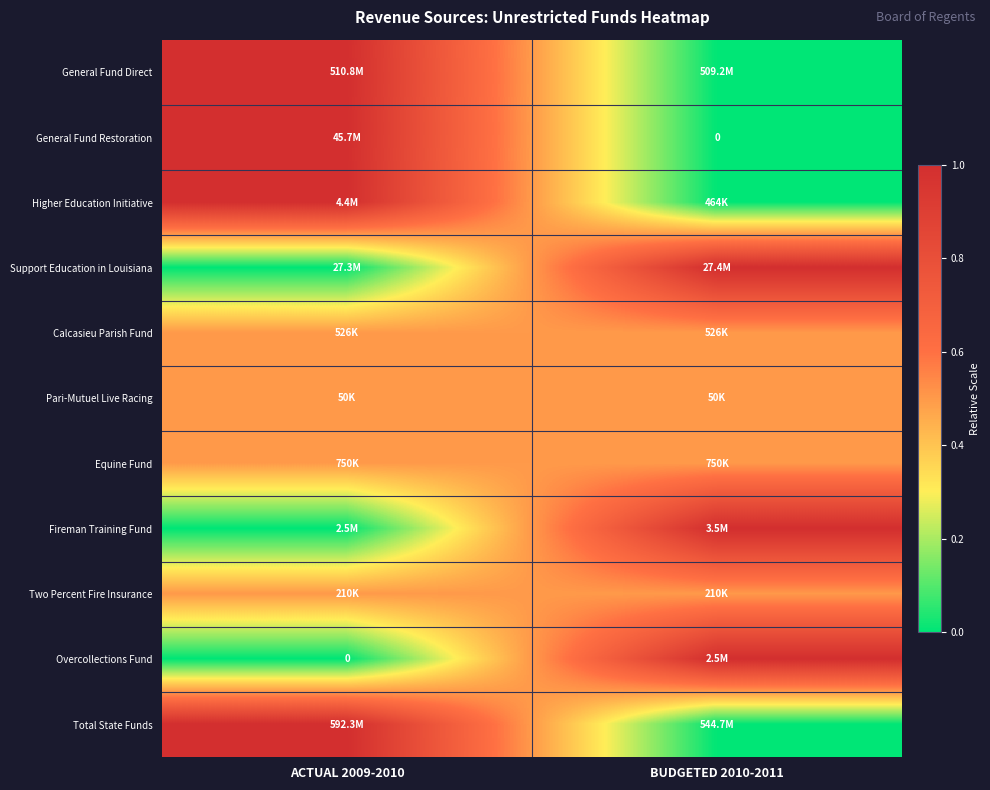

At which category does the chart reach its peak across all series?

ACTUAL 2009-2010